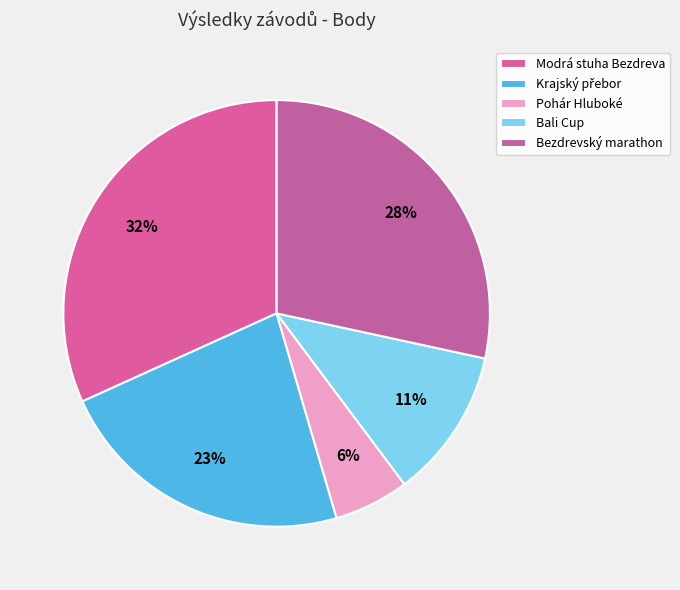

How many slices are in this pie chart?

5